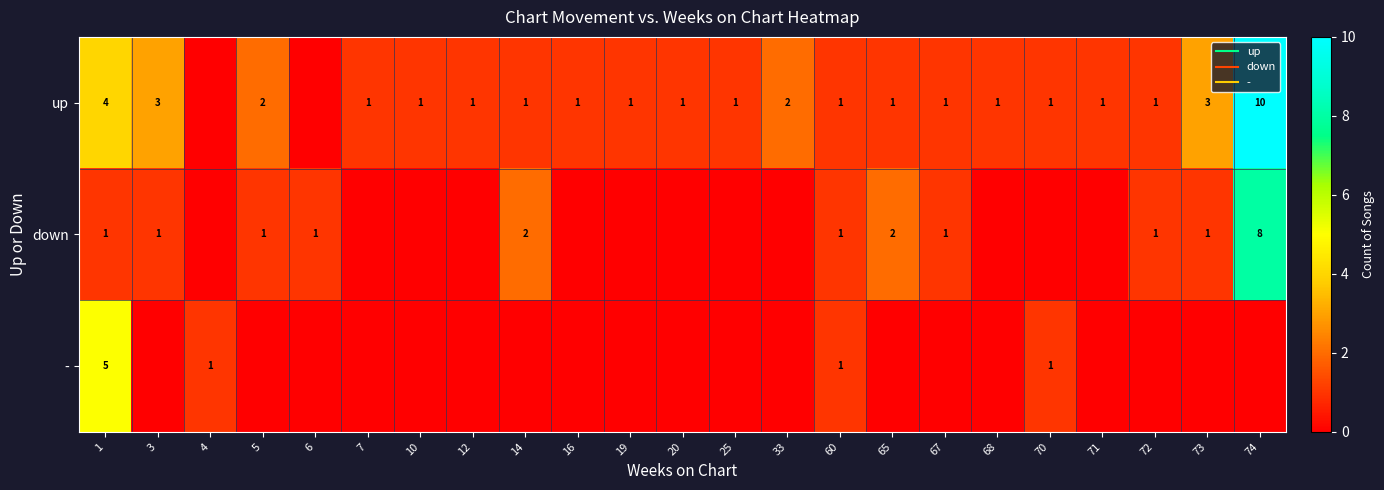

Count the down values in the range 0 to 1.

20